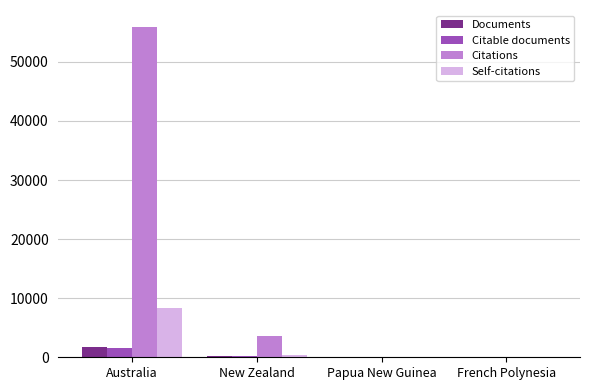

The value of Citations at Australia is 55986. True or false?

True